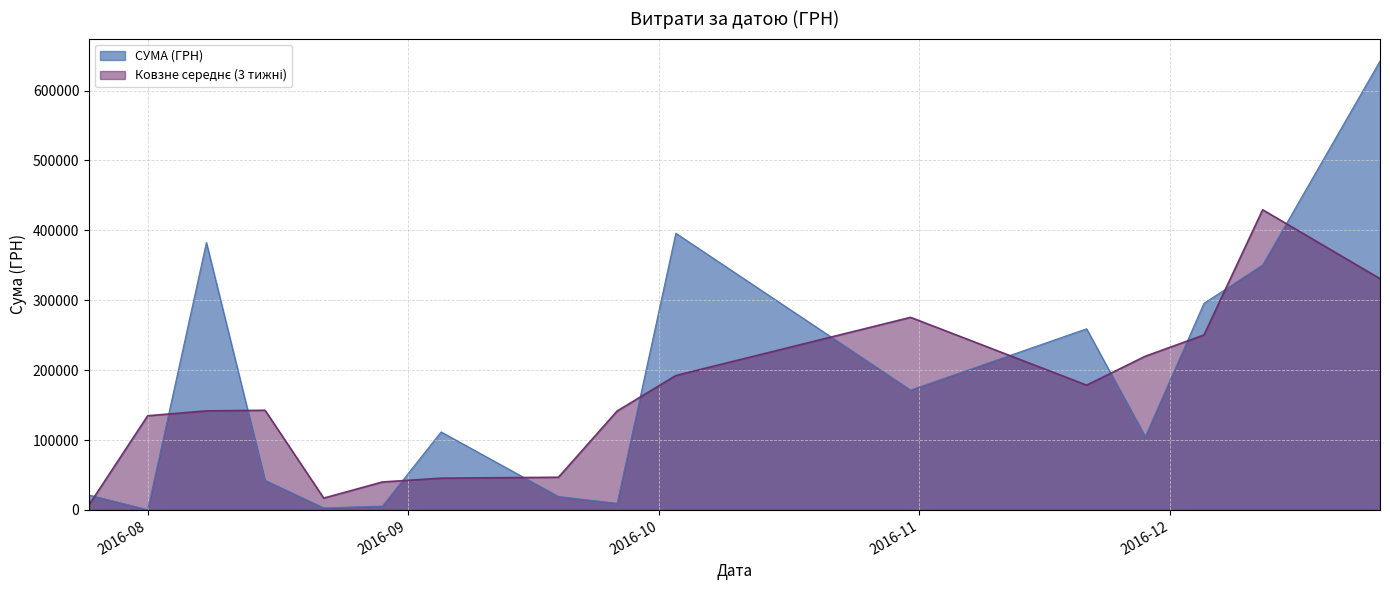

What is the difference between the maximum and minimum values in the СУМА (ГРН) series?

641961.6